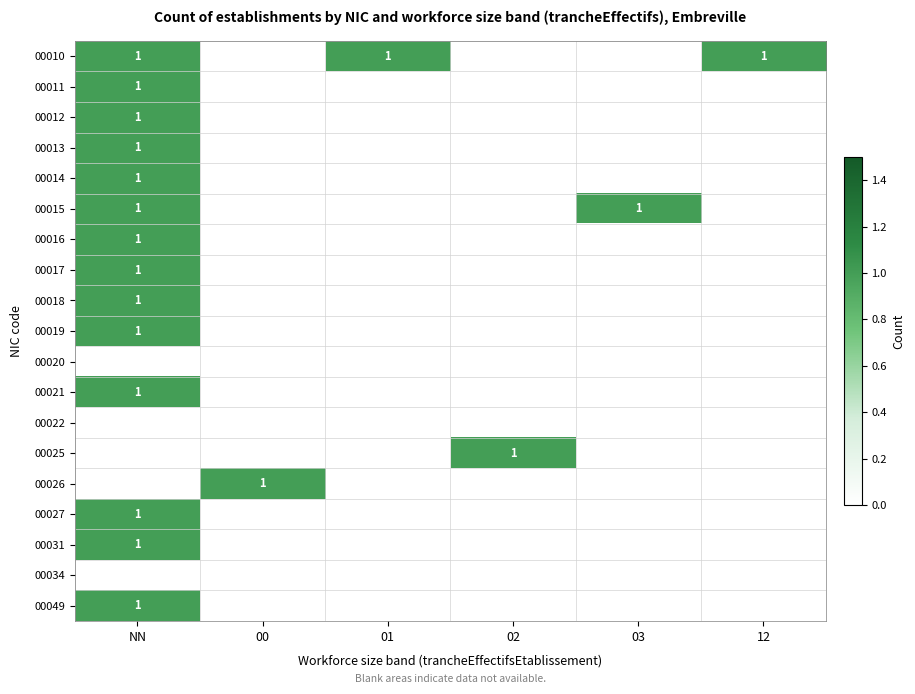

The value of 00013 at NN is 2. True or false?

False